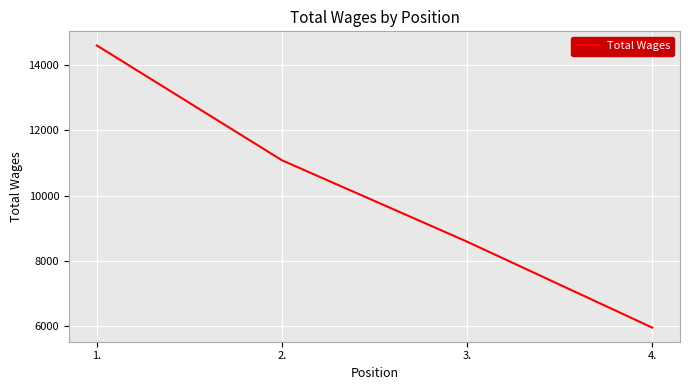

True or false: there are more than 2 points higher than both neighbors.

False